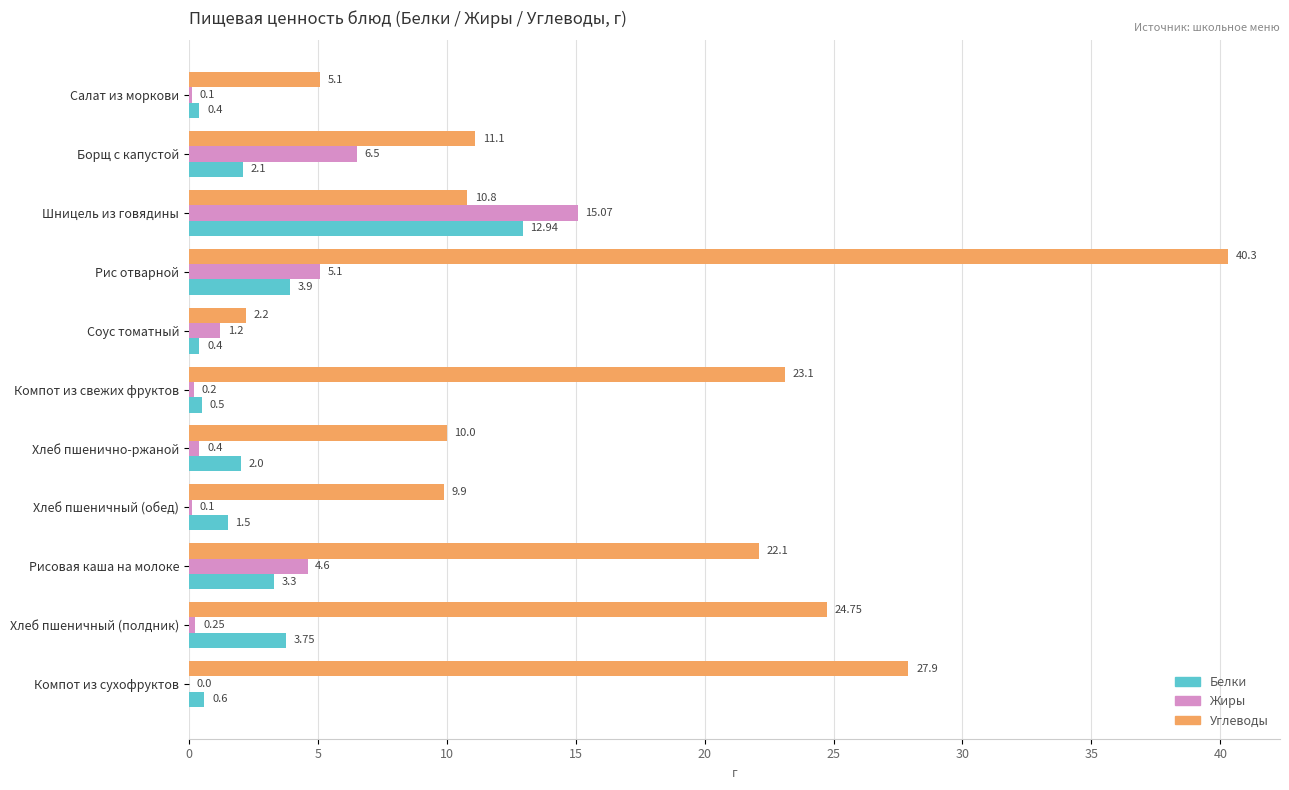

What is the greatest value displayed?

40.3